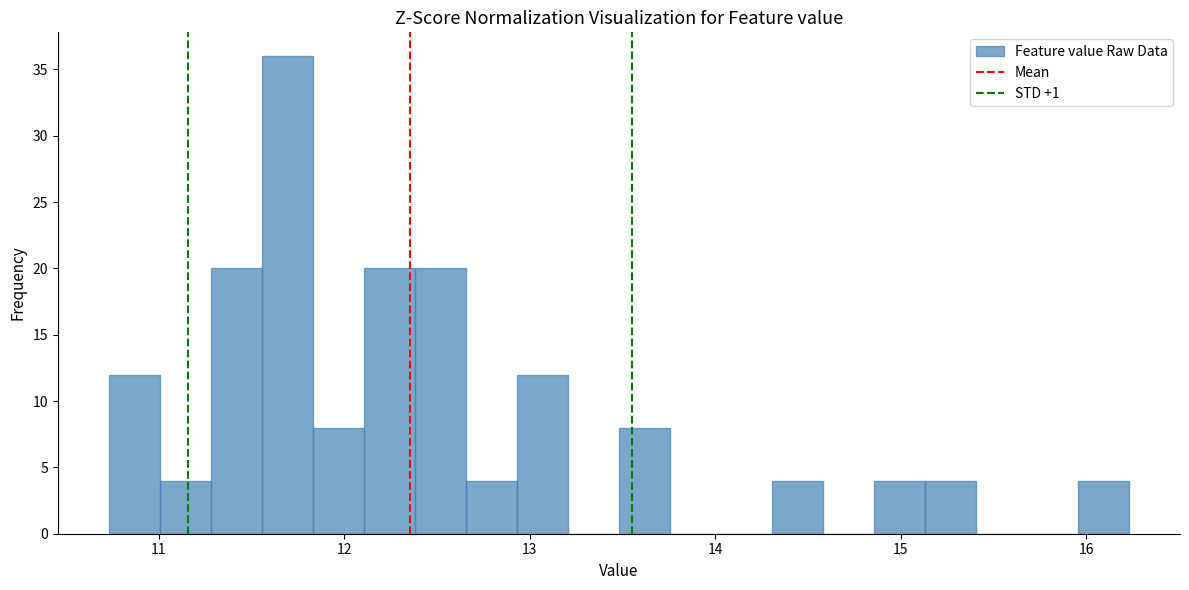

Around what value on the x-axis is the tallest bar? Give the approximate position of its centre, as read against the axis.

11.7